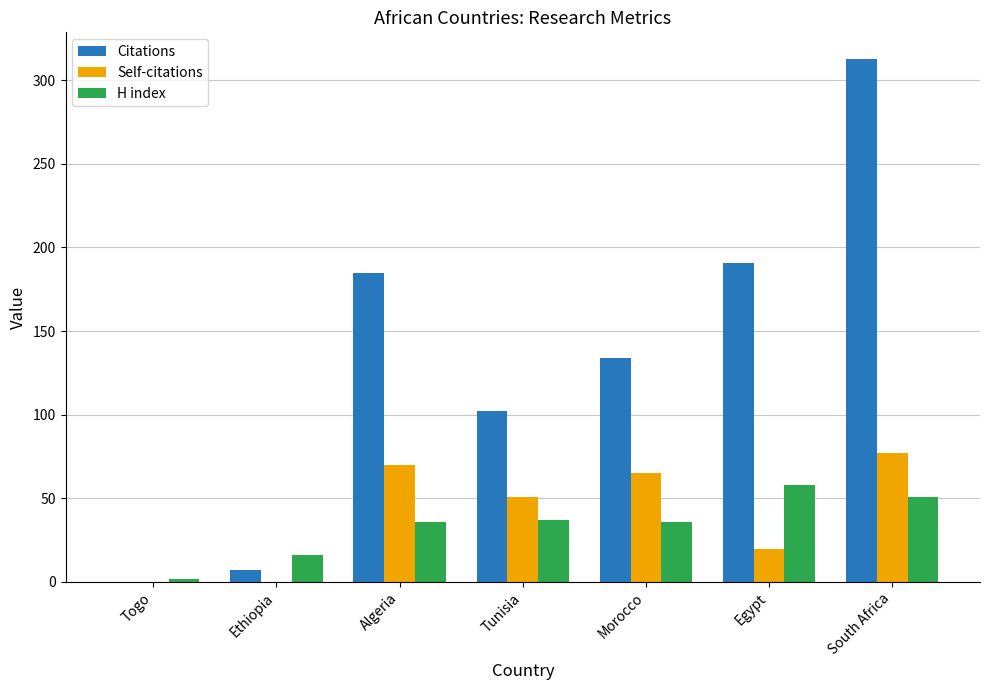

The H index series shows 104 at Egypt. True or false?

False